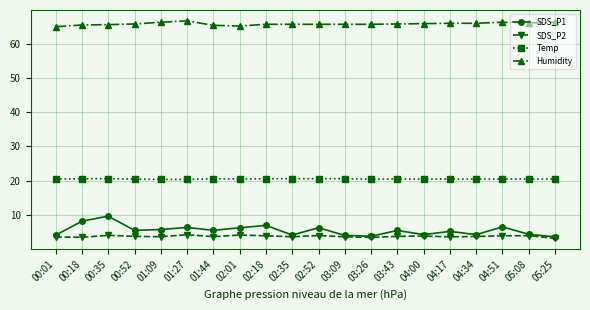

Which series has the largest total across all categories?

Humidity